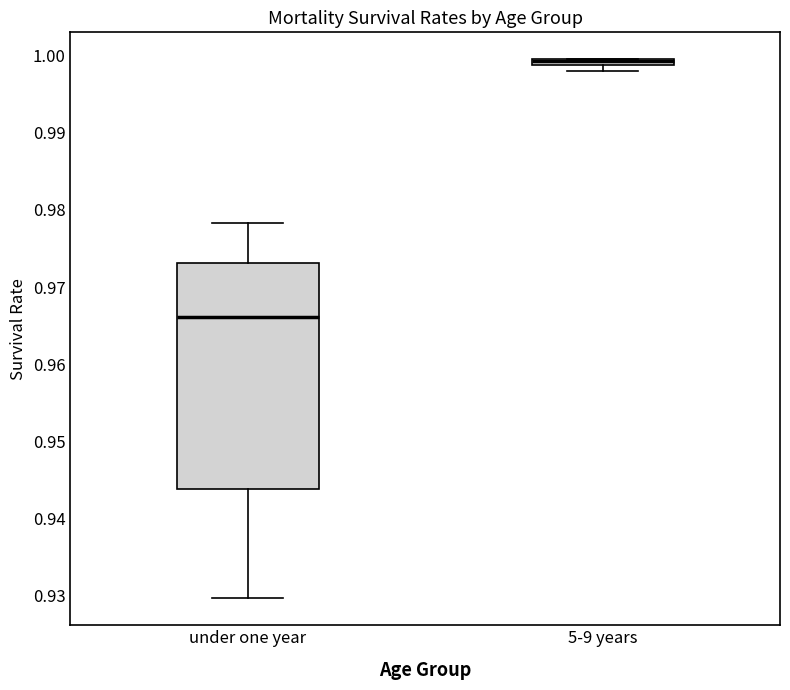

Where does the upper whisker of the box for under one year end on the y-axis? The values are not printed on the chart, so give them approximately, as read against the axis.

0.978